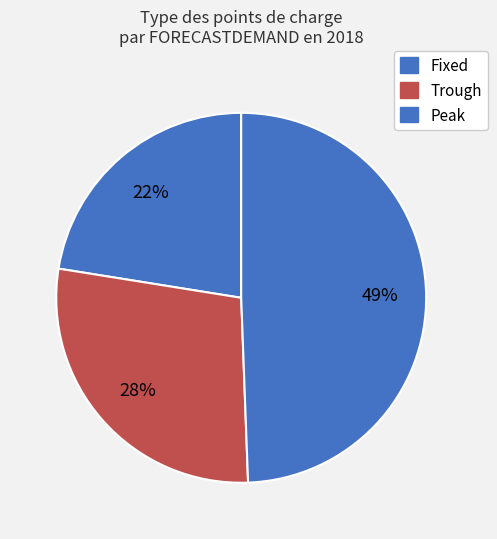

Count the number of slices in the pie.

3